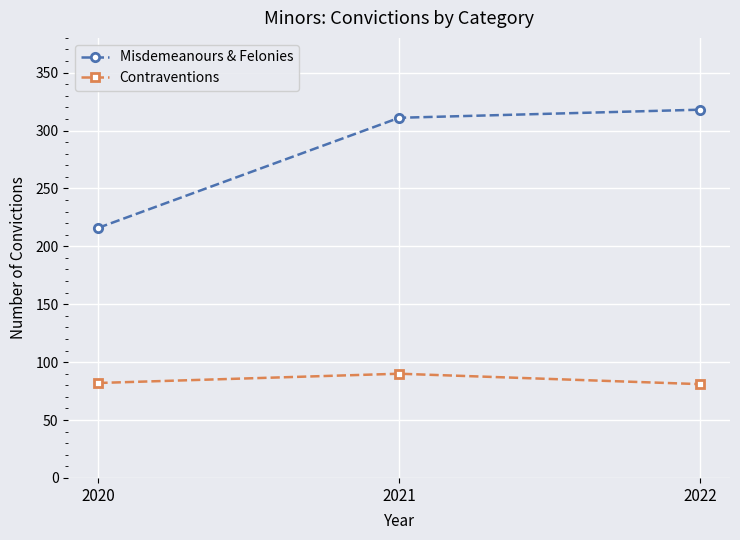

List the labels in order of Misdemeanours & Felonies value, largest first.

2022, 2021, 2020